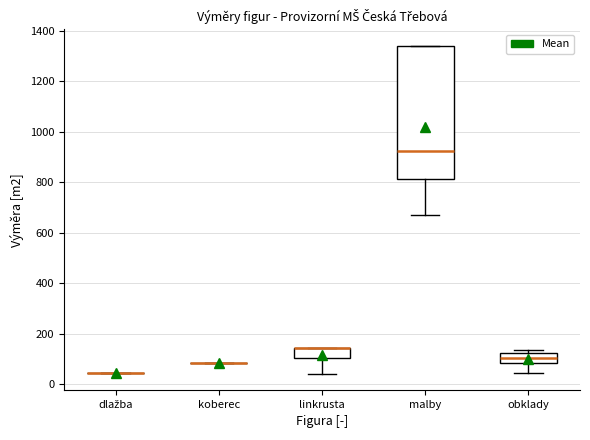

Reading left to right, transcribe this box plot: for each box, give where its median line is, the range the box spans, and where its two whiskers end, as read against the y-axis. The values are not printed on the chart, so give them approximately, as read against the axis.

dlažba: box collapsed to a line at 40, whiskers 40 to 40
koberec: box collapsed to a line at 80, whiskers 80 to 80
linkrusta: median 140 (drawn on the box's upper edge), box 100 to 140, whiskers 40 to 140
malby: median 920, box 820 to 1340, whiskers 680 to 1340
obklady: median 100, box 80 to 120, whiskers 40 to 140